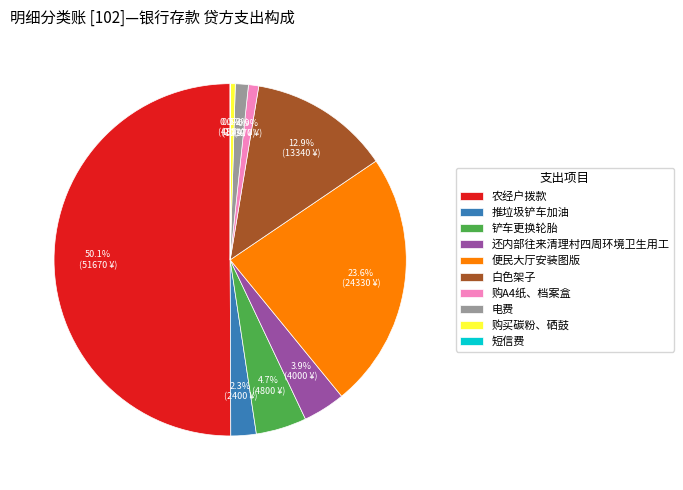

Which has a higher value, 还内部往来清理村四周环境卫生用工 or 便民大厅安装图版?

便民大厅安装图版